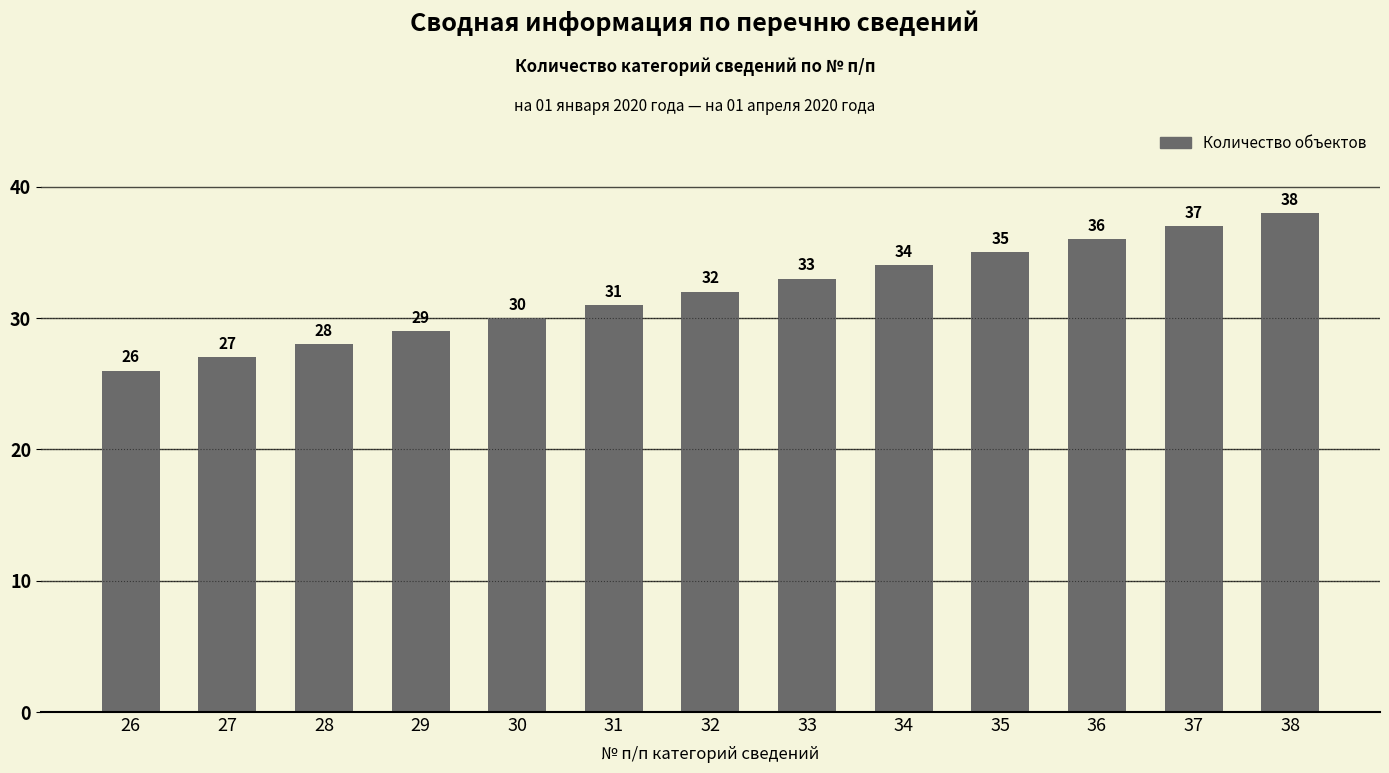

Which label corresponds to the smallest value in the chart?

26